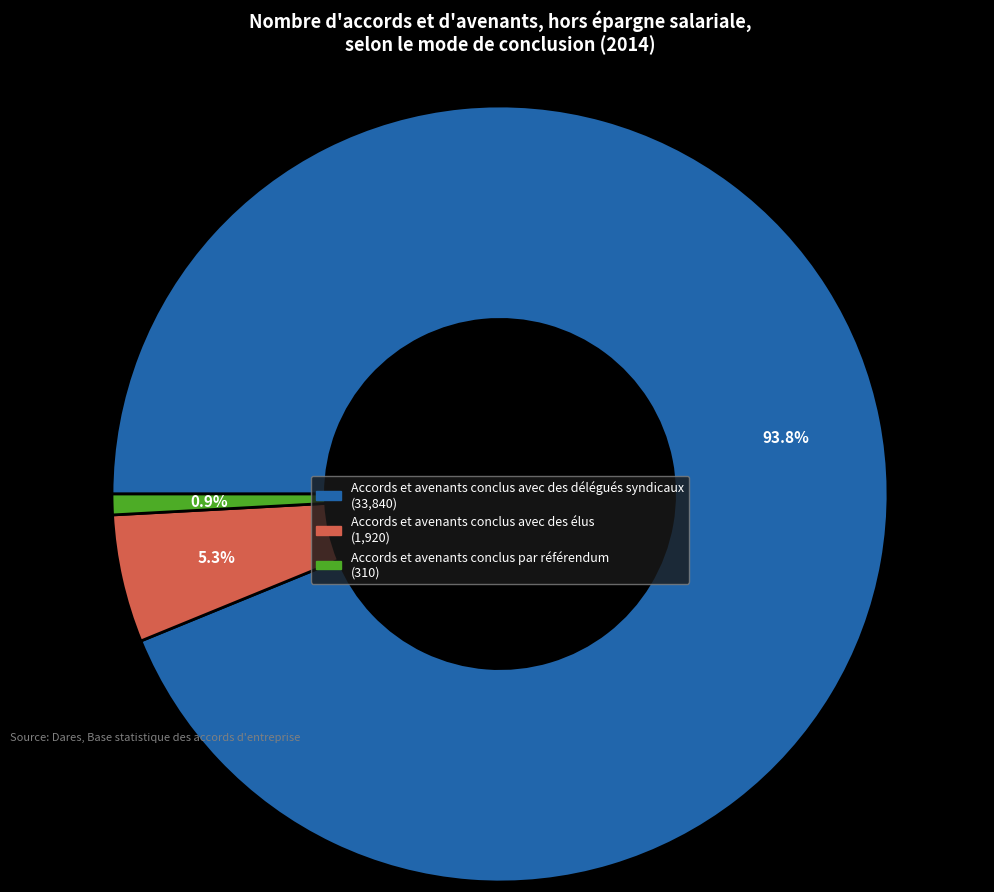

Is the sum of Accords et avenants conclus avec des délégués syndicaux and Accords et avenants conclus par référendum greater than half?

Yes